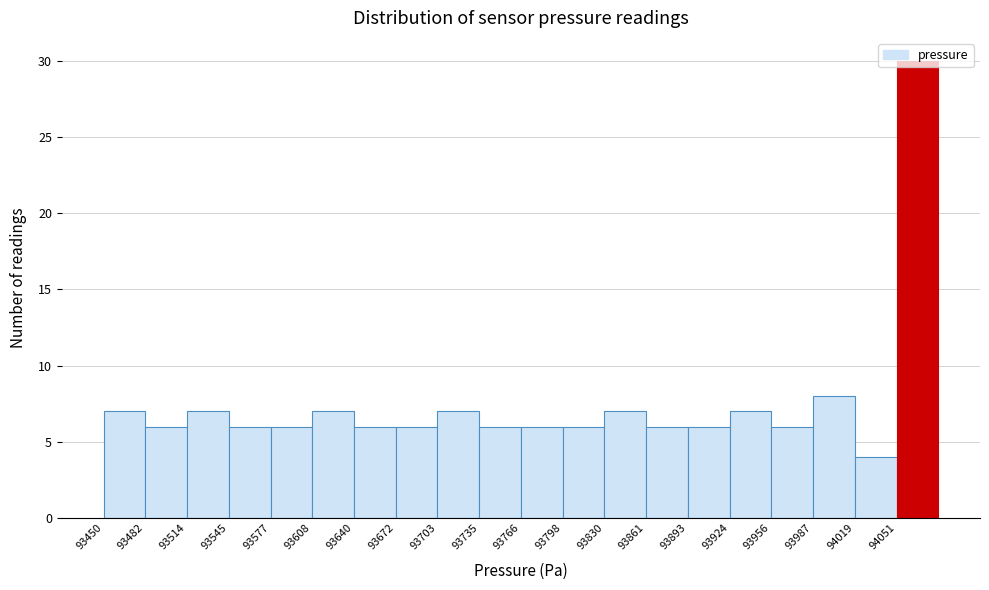

Over which range of the x-axis is the bar tallest?

94050 to 94085